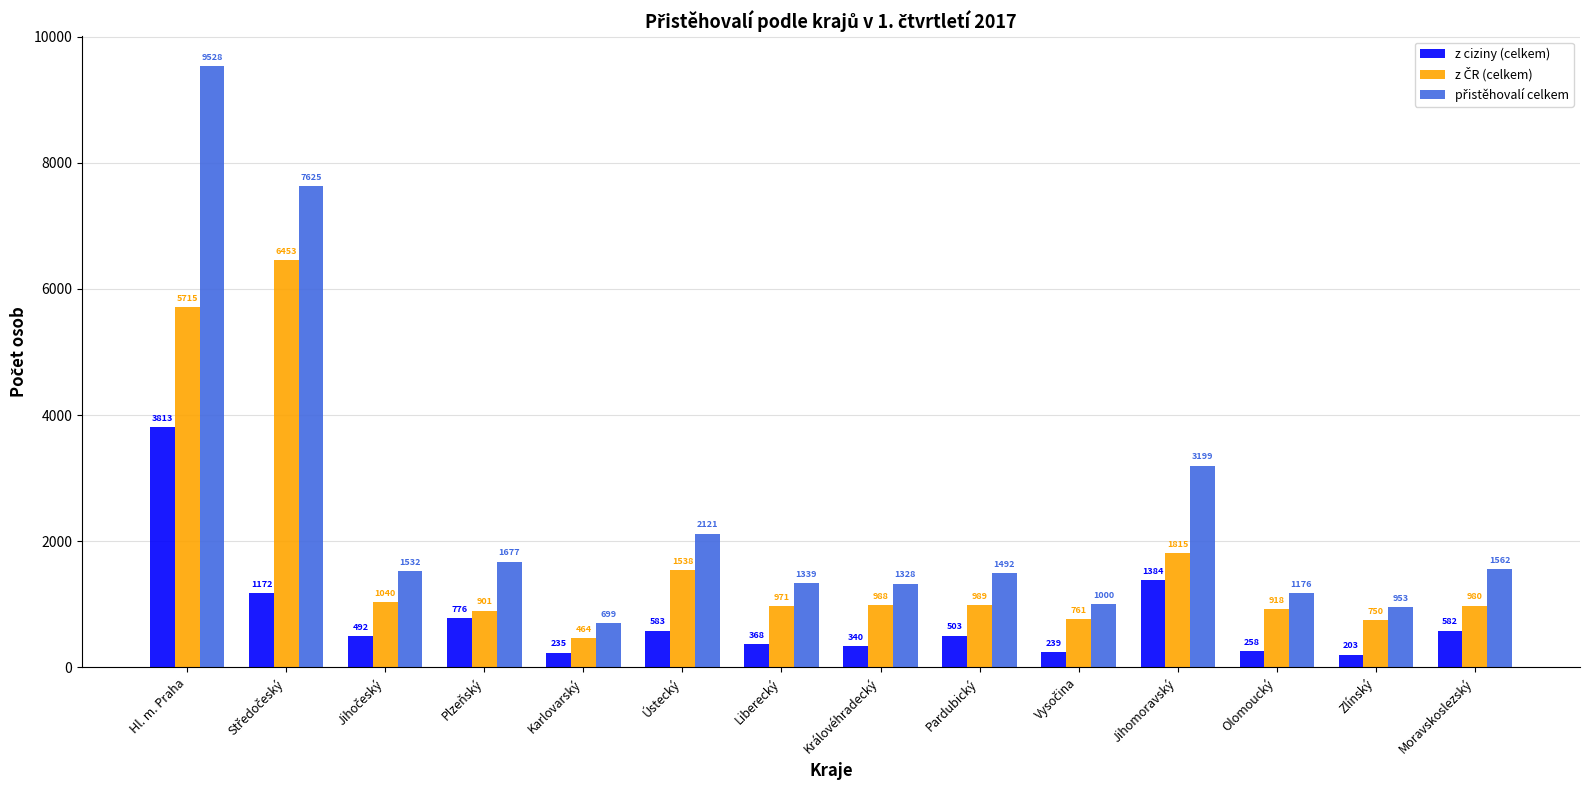

Which series changed the most between Královéhradecký and Moravskoslezský?

z ciziny (celkem)